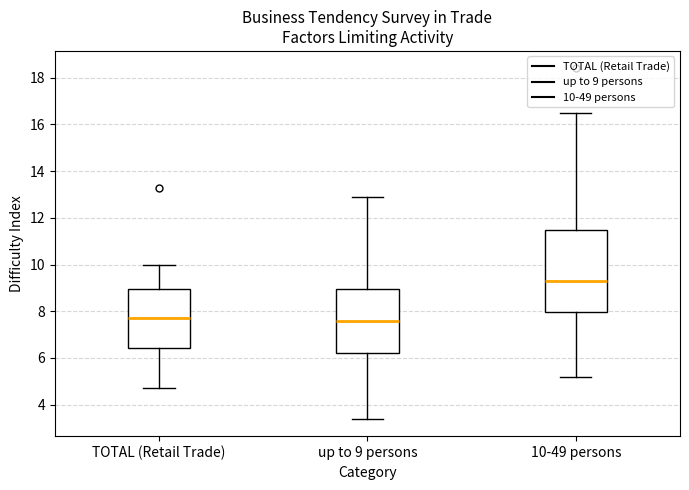

Reading left to right, transcribe this box plot: for each box, give where its median line is, the range the box spans, and where its two whiskers end, as read against the y-axis. The values are not printed on the chart, so give them approximately, as read against the axis.

TOTAL (Retail Trade): median 7.8, box 6.4 to 9.0, whiskers 4.8 to 10.0
up to 9 persons: median 7.6, box 6.2 to 9.0, whiskers 3.4 to 13.0
10-49 persons: median 9.4, box 8.0 to 11.4, whiskers 5.2 to 16.6